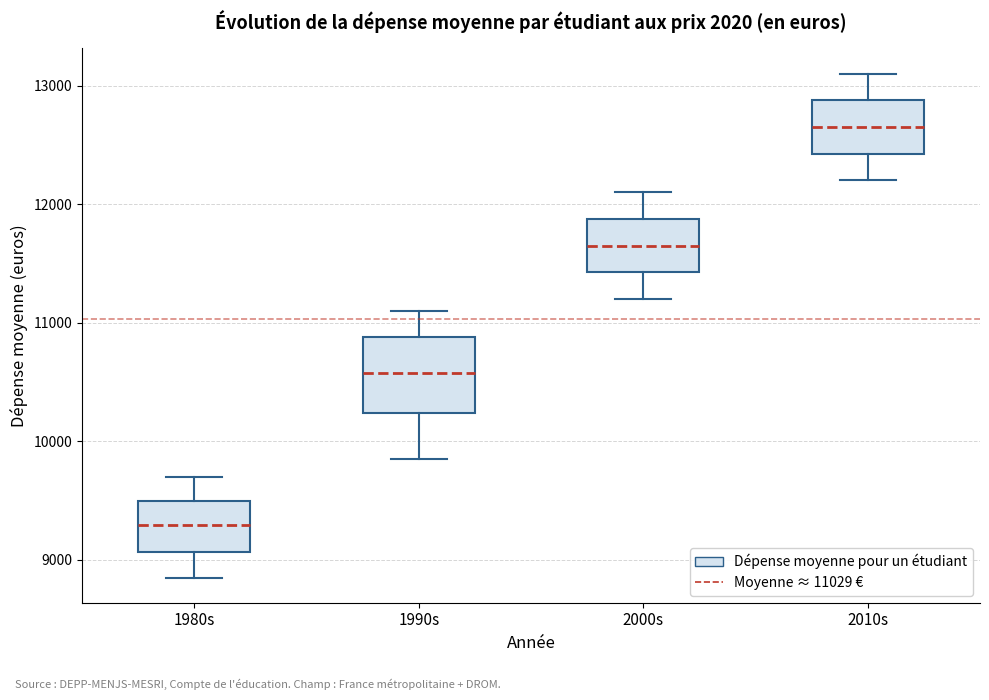

Which box's median line is the lowest?

1980s